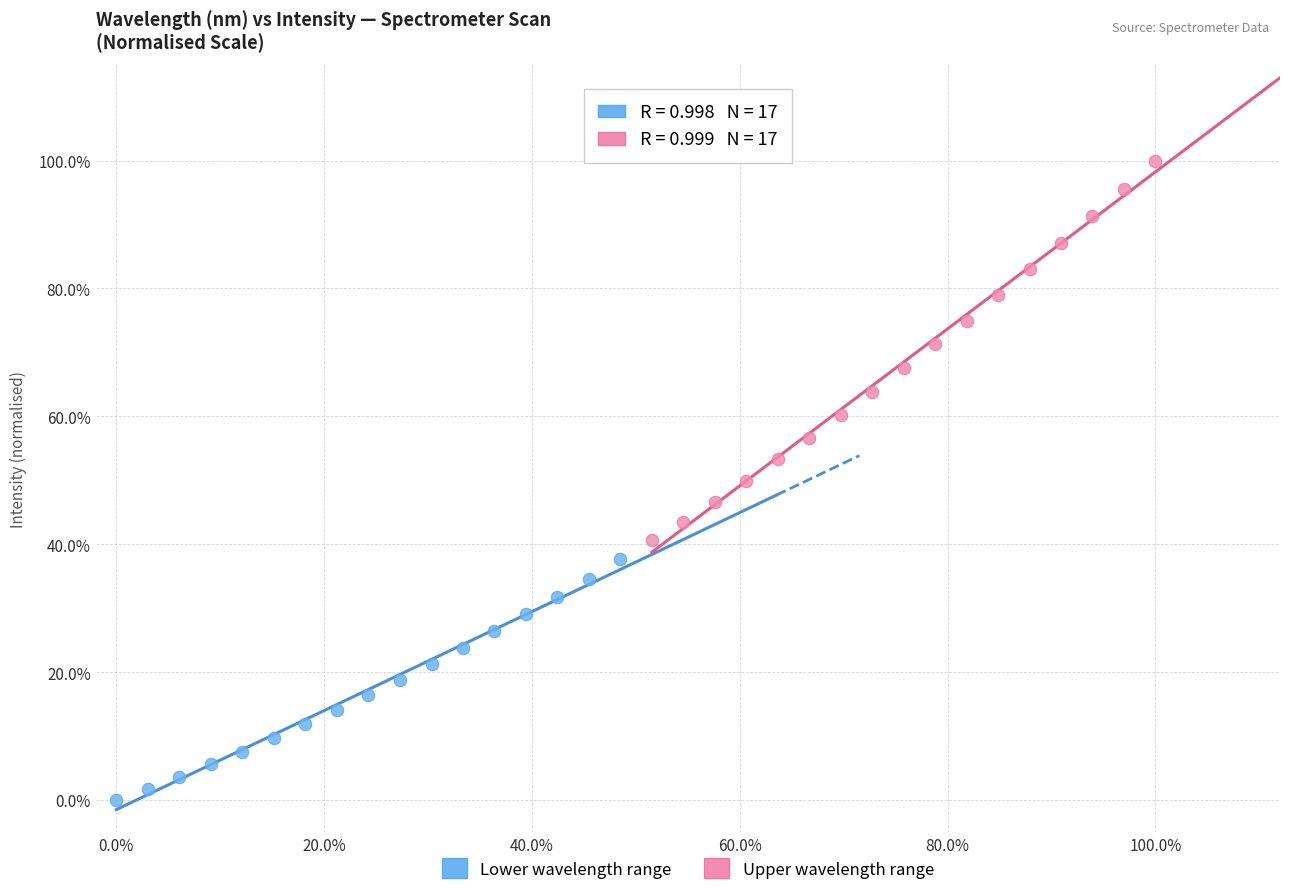

Which series has the widest spread of Y values?

Upper wavelength range